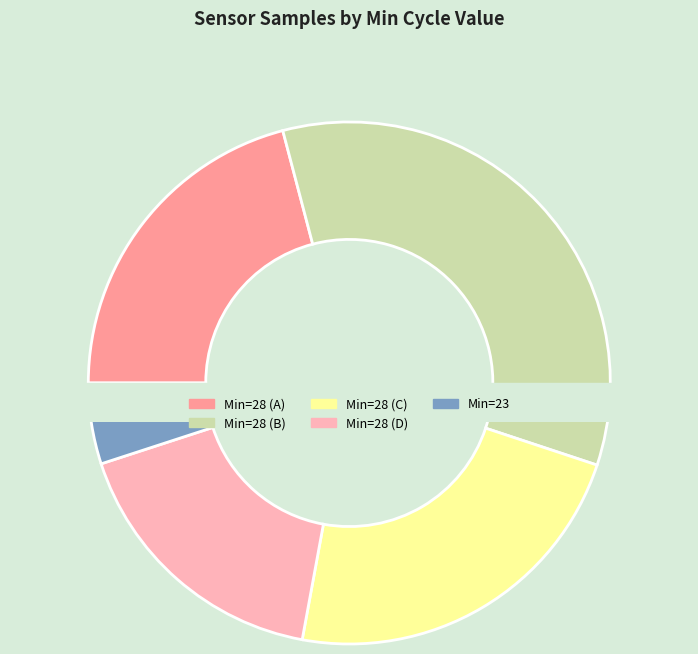

Is there a majority slice in this chart?

No